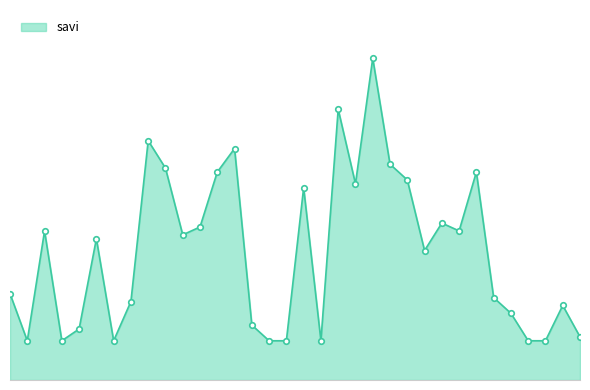

Is this an area chart (filled region under the line)?

Yes